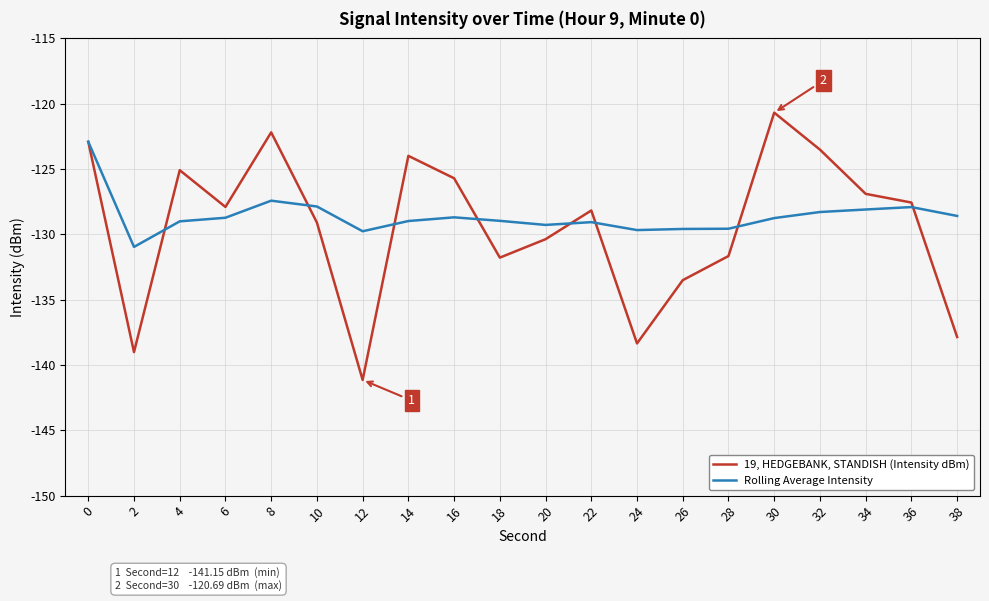

How many categories are shown in the chart?

20